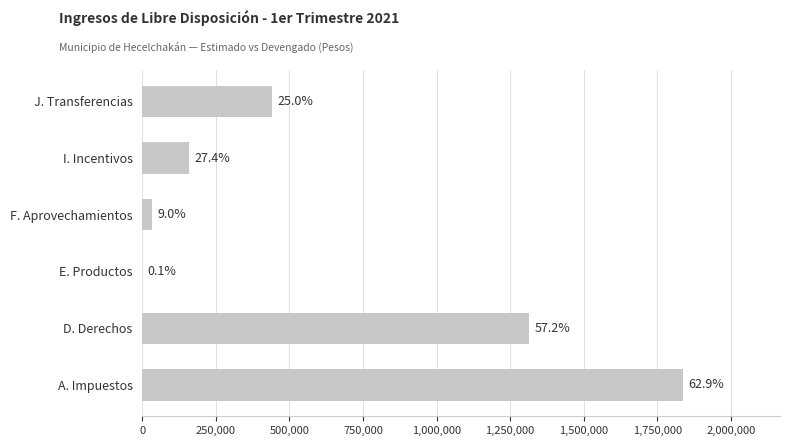

How many categories are shown in the chart?

6